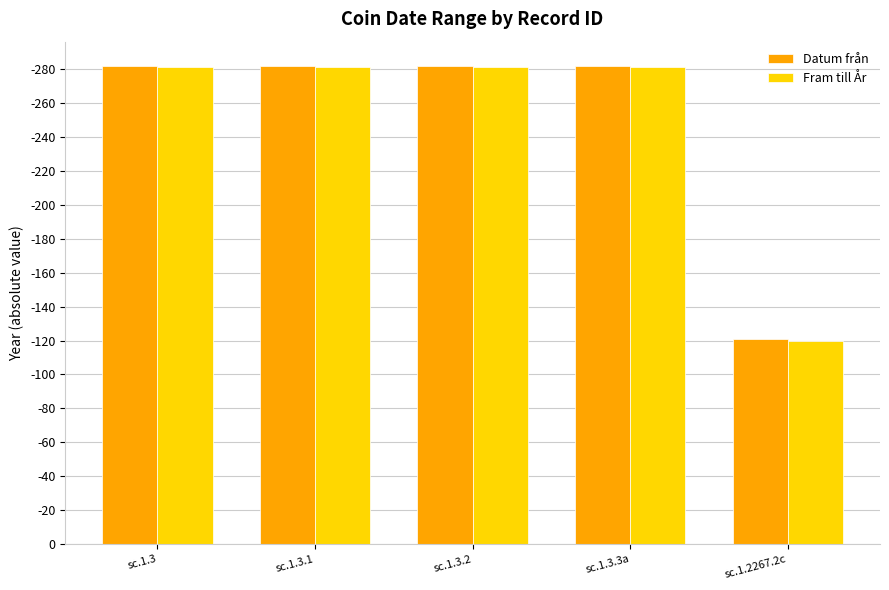

What are all the series names shown in the legend?

Datum från, Fram till År